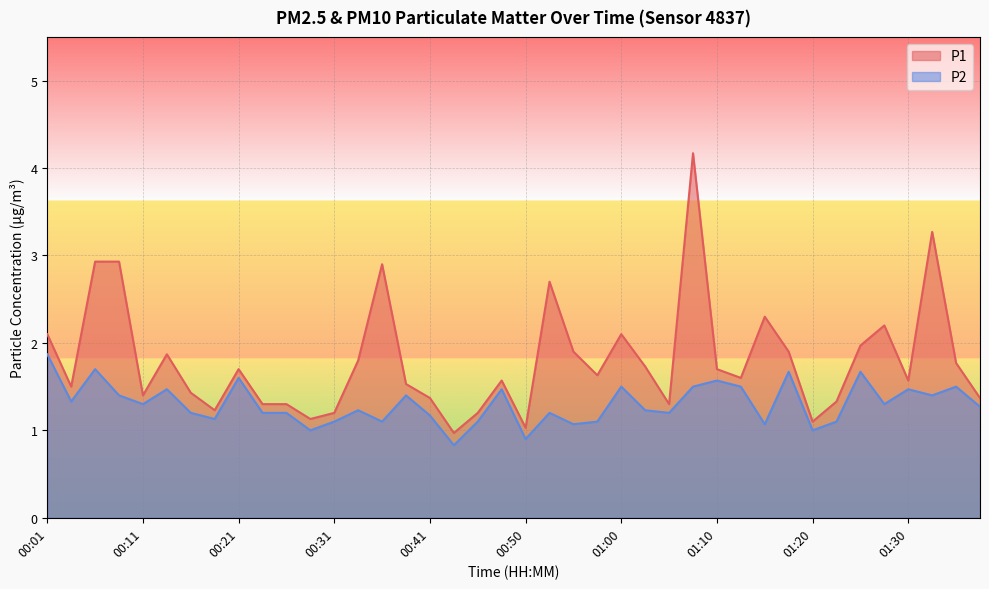

The P1 series shows 0.3 at 01:22. True or false?

False